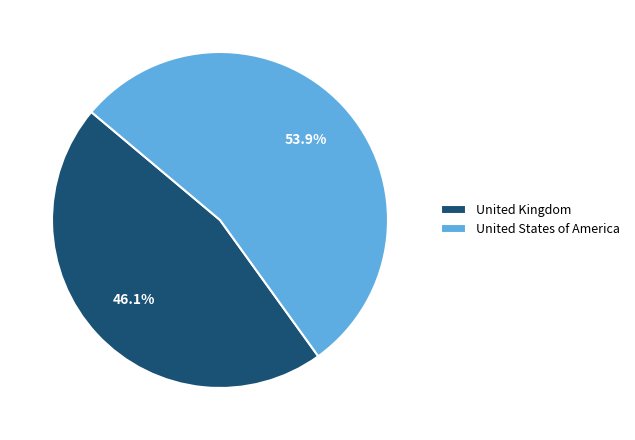

What percentage is NOT represented by United States of America?

46.1%